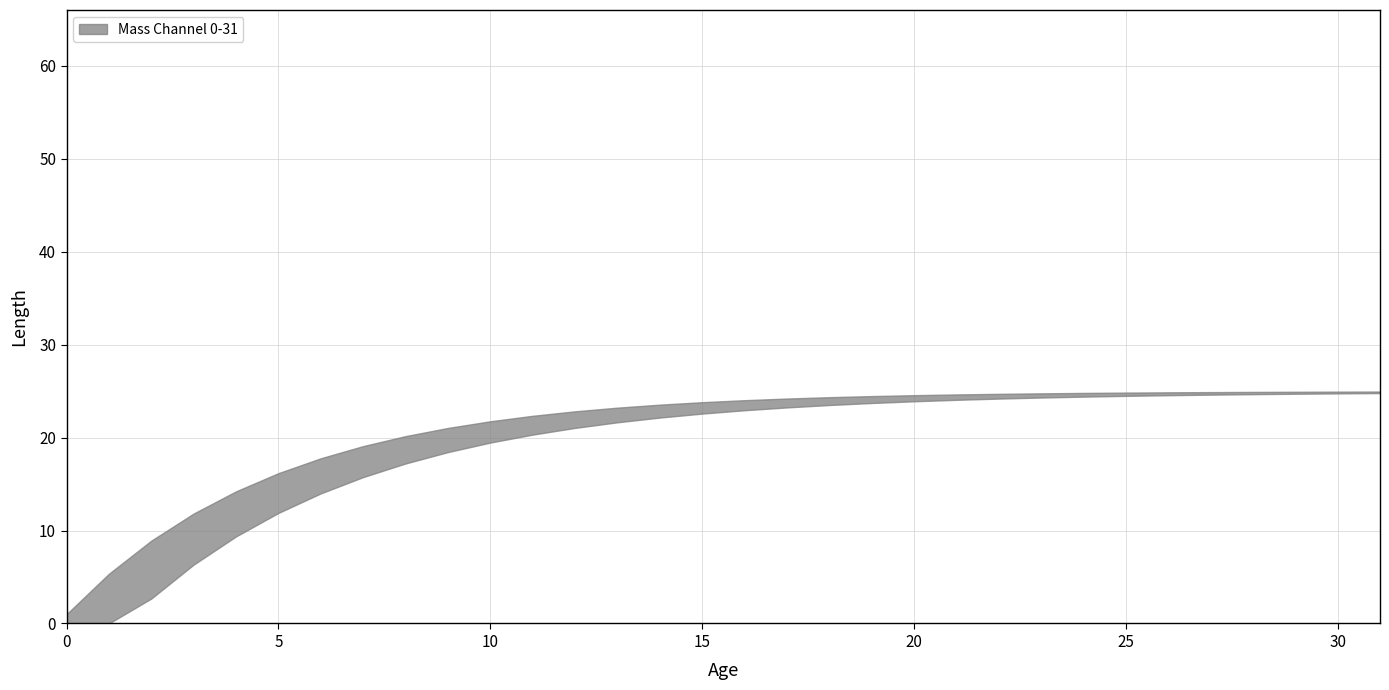

True or false: Operational Index and Shadow Mask intersect in this chart.

False